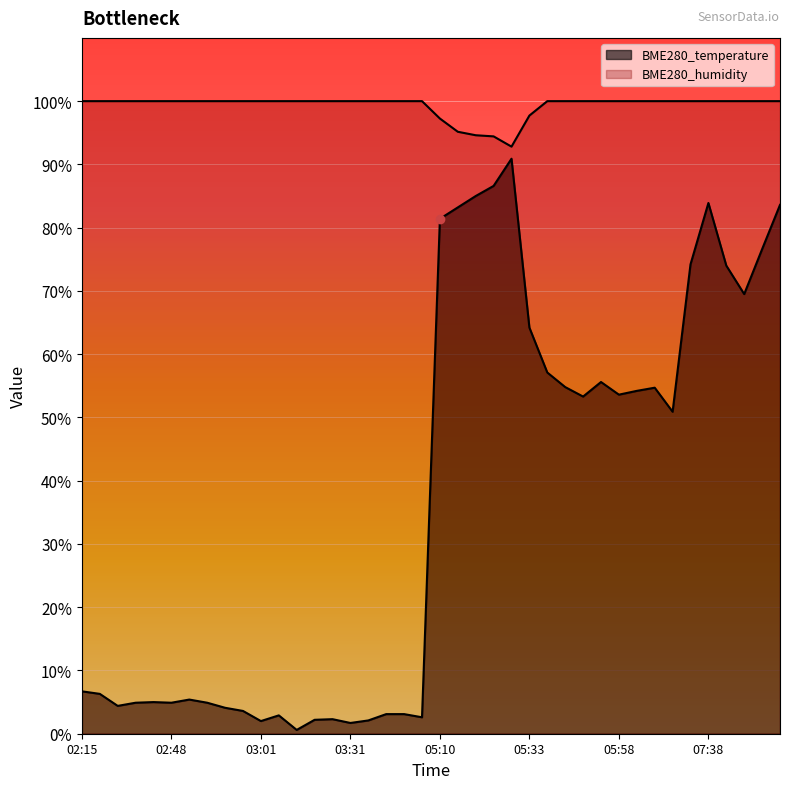

At which label does BME280_temperature first exceed 50?

05:10